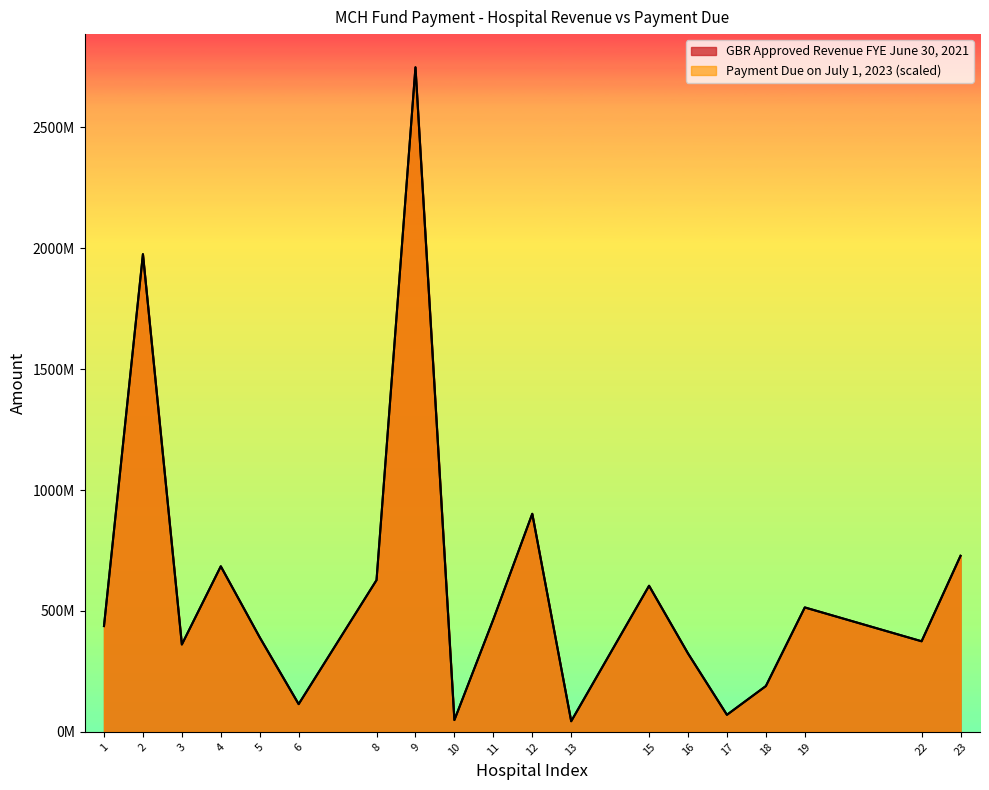

What is the difference between the highest and lowest values at 3?

7.6